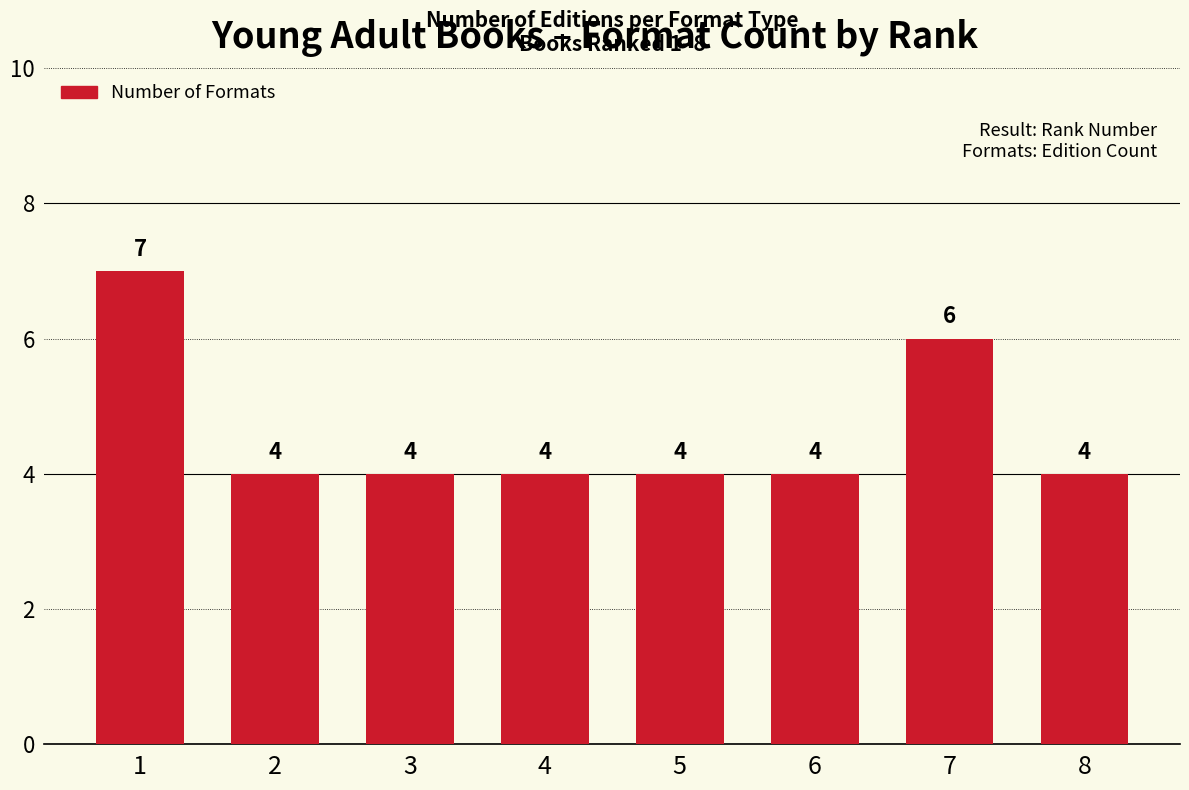

What is the value of the 4th bar from the left?

4